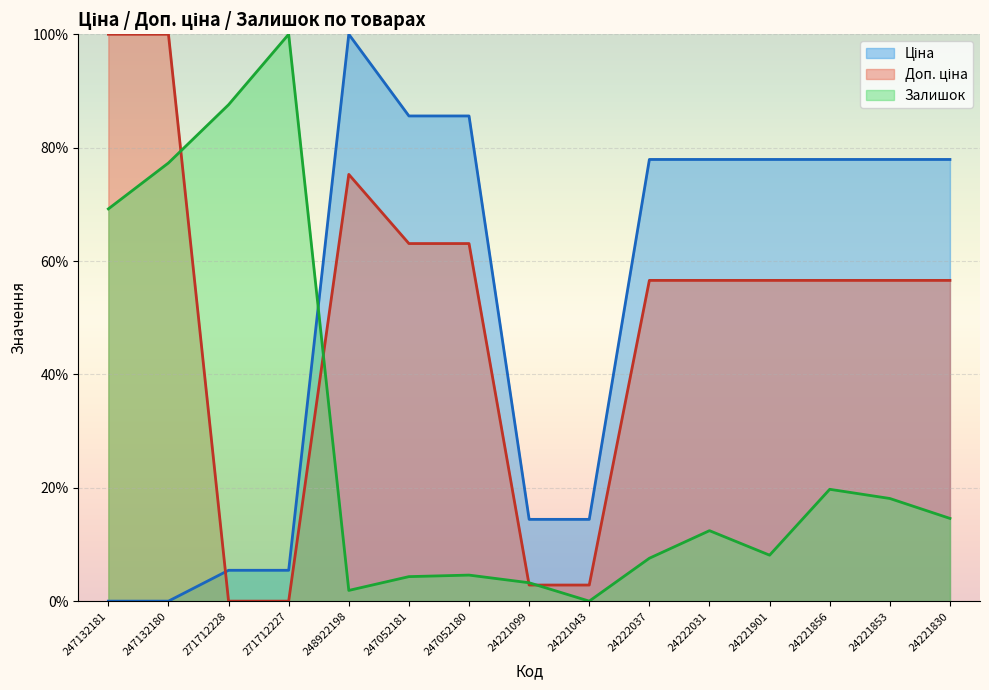

What value does the Ціна series have at 247052180?

85.6